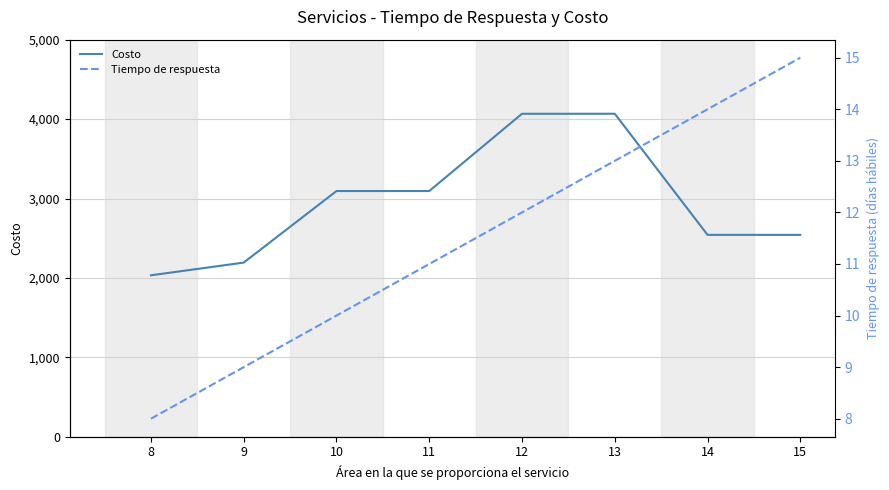

Reading right to left, what are all the values shown in this chart?

Costo: 15=2542	14=2542	13=4067	12=4067	11=3094	10=3094	9=2193	8=2033
Tiempo de respuesta: 15=15	14=14	13=13	12=12	11=11	10=10	9=9	8=8